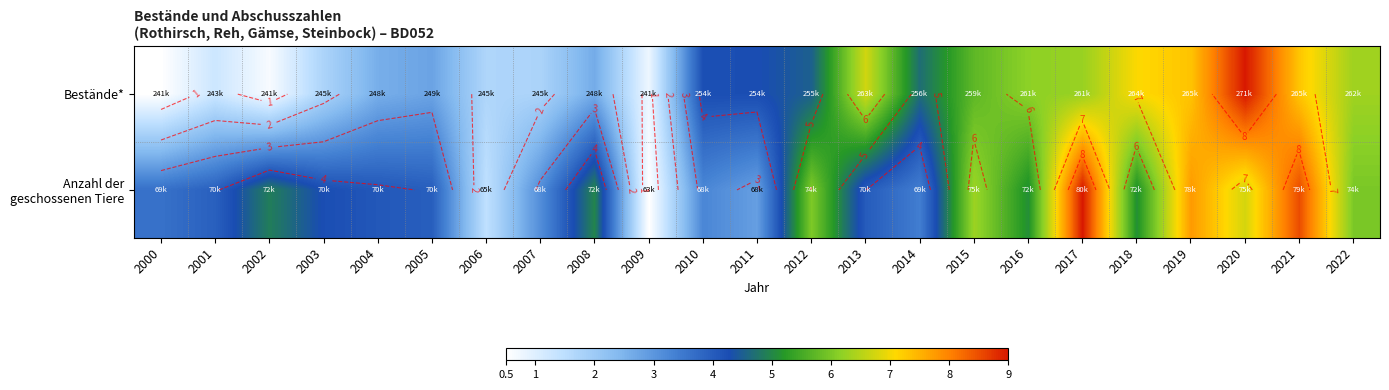

What is the difference between the highest and lowest values at 2000?

3.1